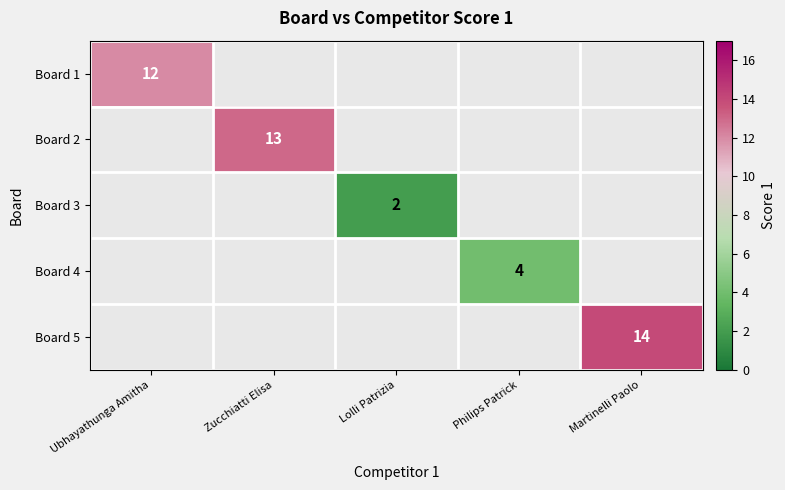

The value of Board 1 at Ubhayathunga Amitha is 12. True or false?

True